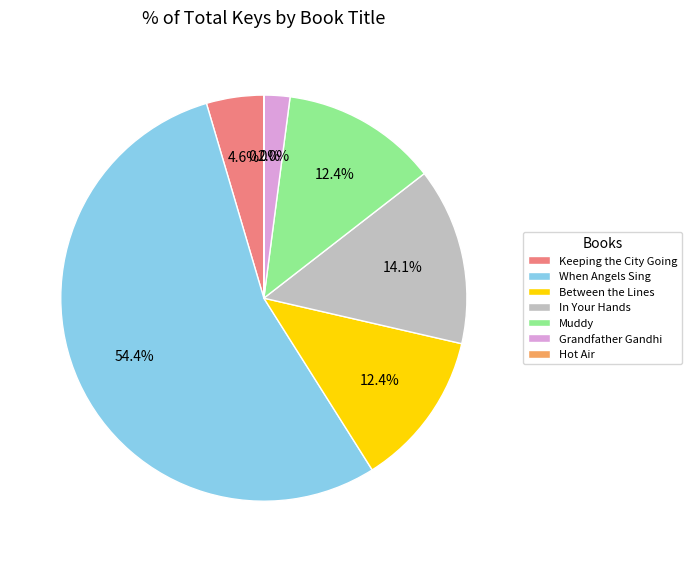

What is the largest slice in the pie chart?

When Angels Sing